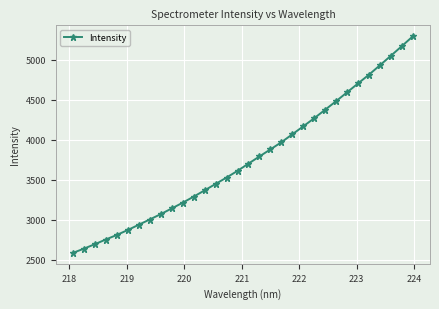

Reading left to right, what are all the values shown in this chart?

2587.8	2640.8	2696.4	2755.3	2812.0	2873.5	2939.2	3005.1	3071.5	3142.6	3214.1	3290.0	3368.1	3448.6	3528.3	3612.1	3702.5	3792.1	3880.0	3969.2	4068.6	4168.1	4269.8	4375.7	4482.7	4593.3	4704.1	4813.7	4931.4	5050.1	5170.3	5292.4